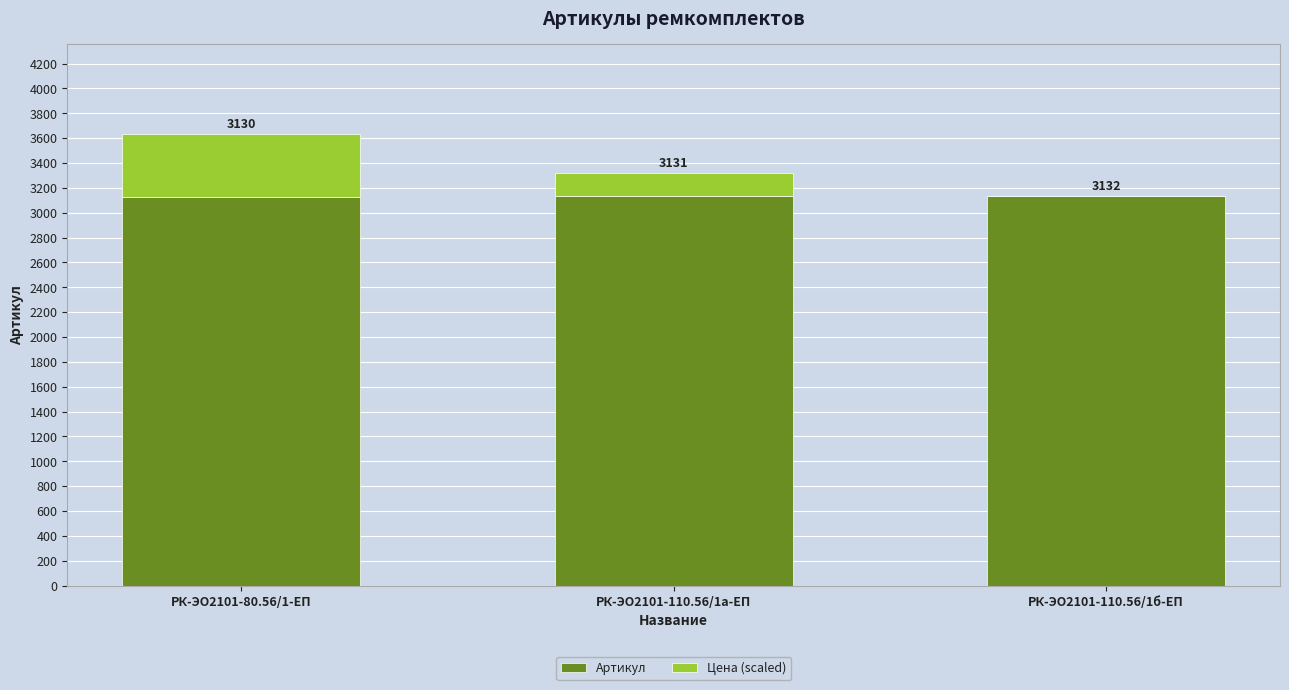

What is the total value across all series at РК-ЭО2101-110.56/1б-ЕП?

3132.0